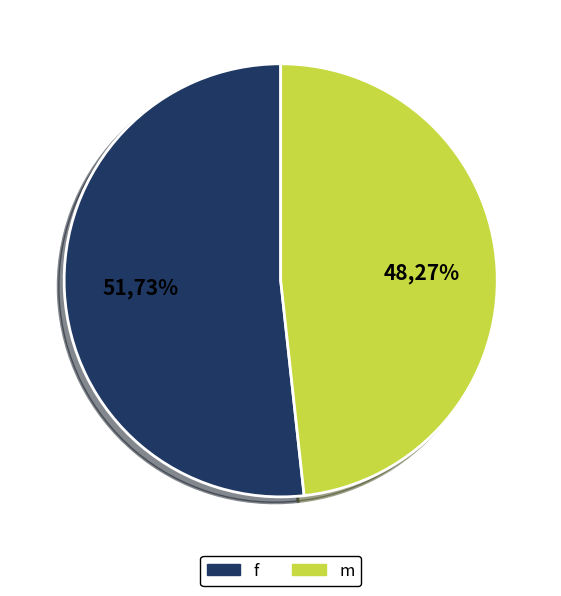

Which category accounts for the majority?

f